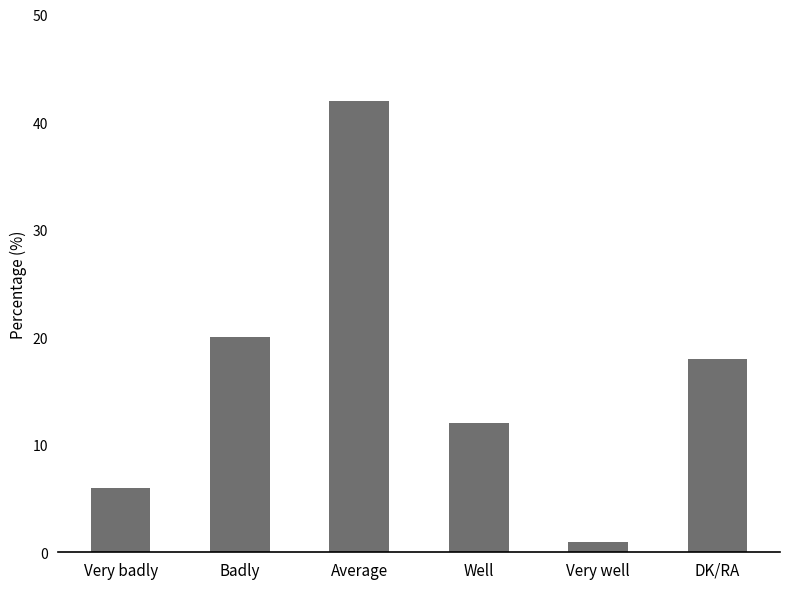

What is the change in value from Badly to Well?

-8